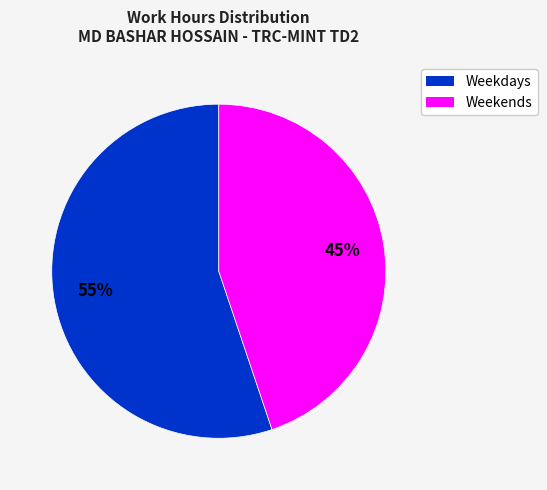

How many segments does this pie chart have?

2